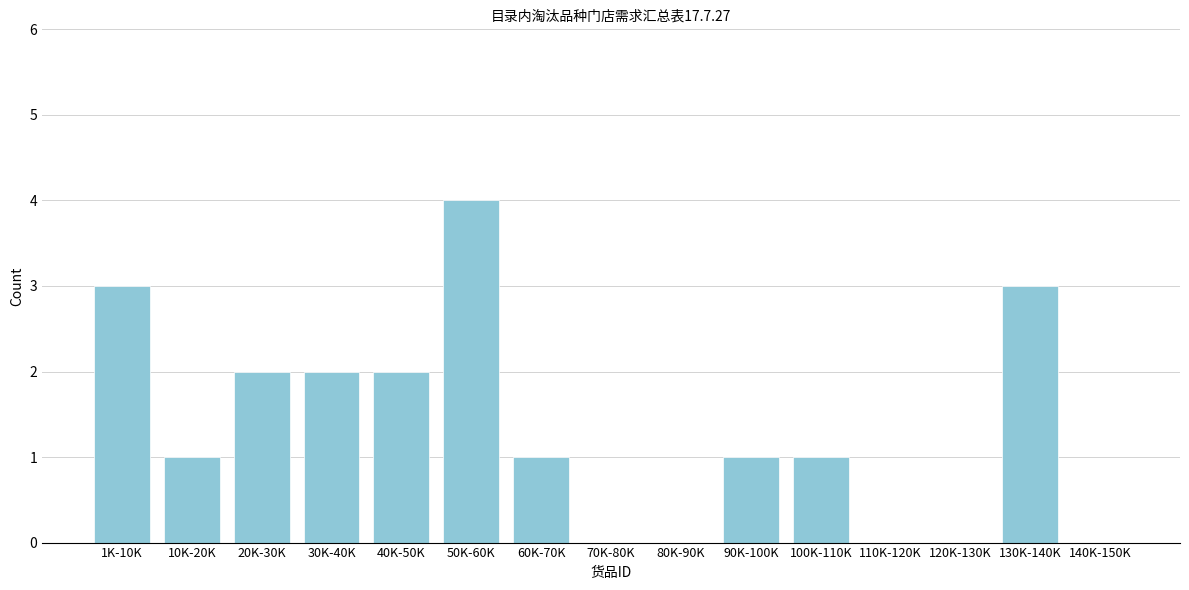

Reading left to right, transcribe all the data shown in this chart.

1K-10K=3	10K-20K=1	20K-30K=2	30K-40K=2	40K-50K=2	50K-60K=4	60K-70K=1	70K-80K=0	80K-90K=0	90K-100K=1	100K-110K=1	110K-120K=0	120K-130K=0	130K-140K=3	140K-150K=0